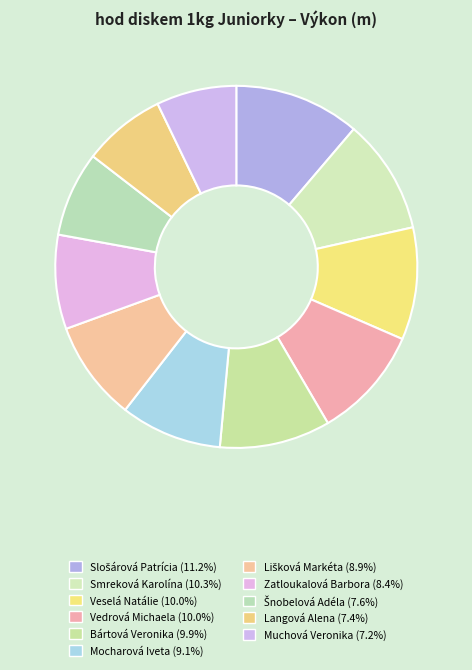

To the nearest percent, what is the difference between the Langová Alena and Bártová Veronika slice percentages?

3%